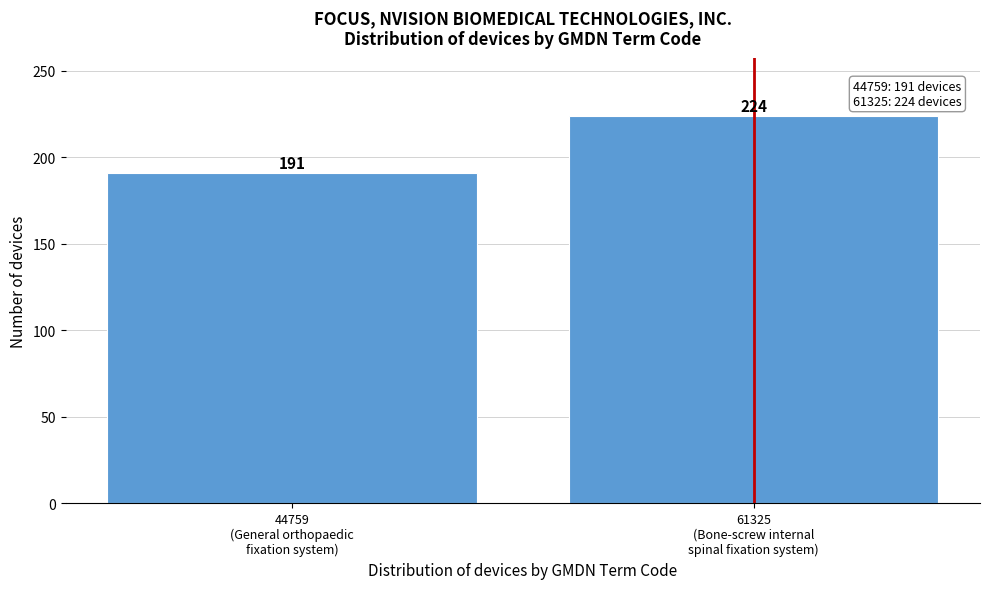

Reading left to right, what are all the values shown in this chart?

191	224